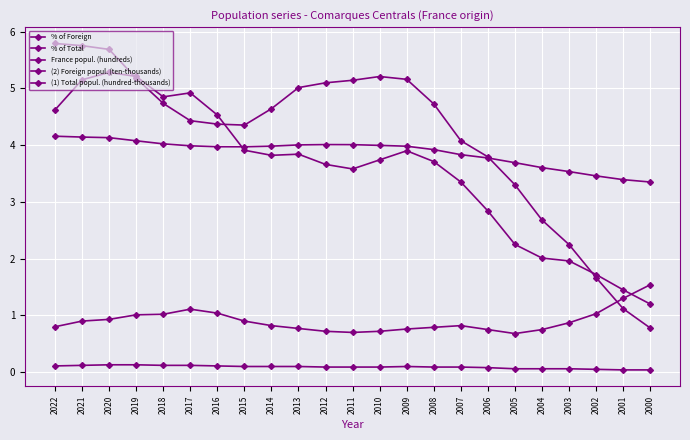

True or false: (1) Total popul. (hundred-thousands) has more than 0 points higher than both neighbors.

True